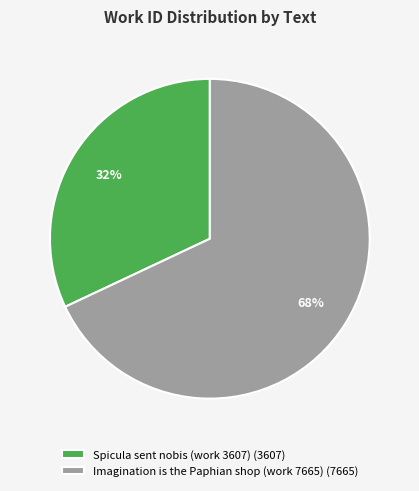

To the nearest percent, what is the combined percentage of Spicula sent nobis (work 3607) and Imagination is the Paphian shop (work 7665)?

100%